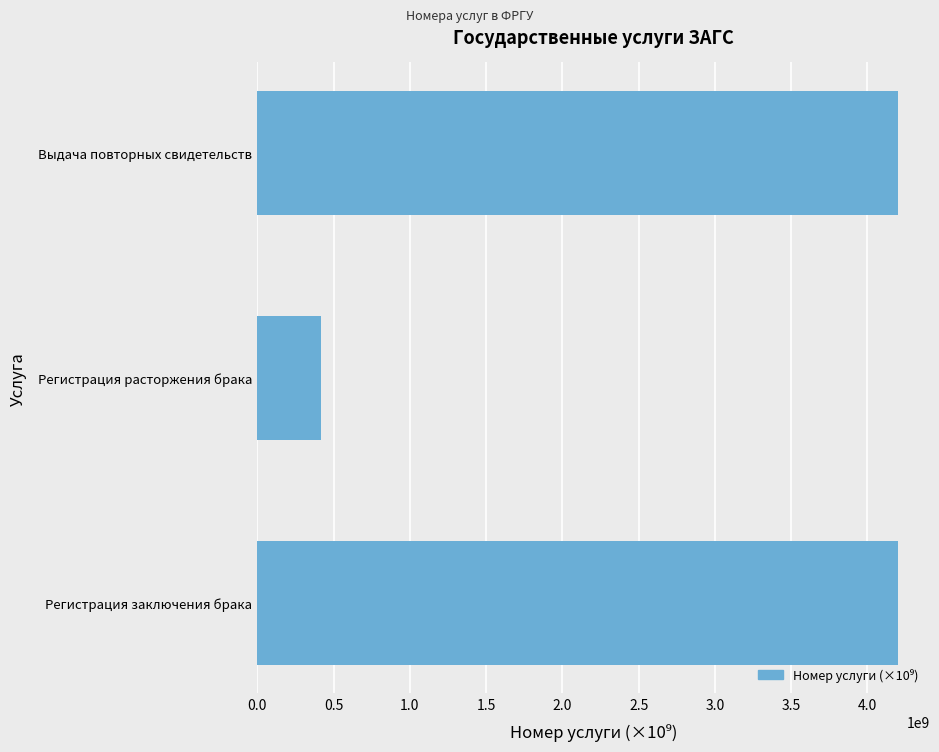

What is the sum of all values?

8820000030.0